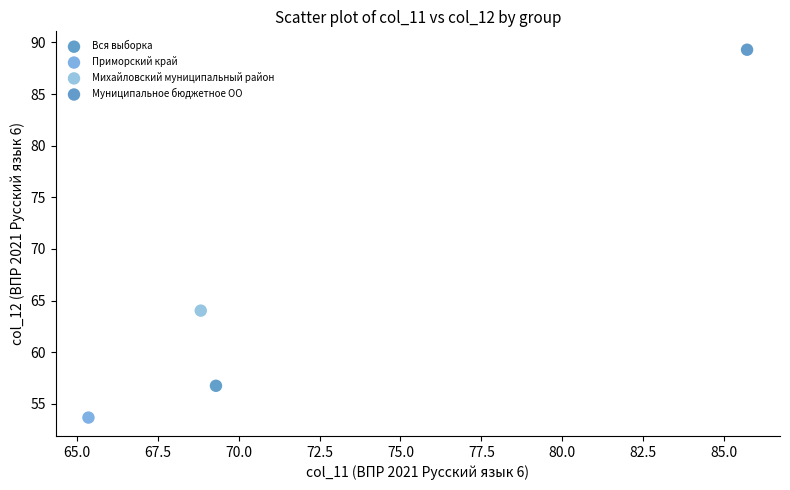

Which series contains the lowest Y value?

Приморский край